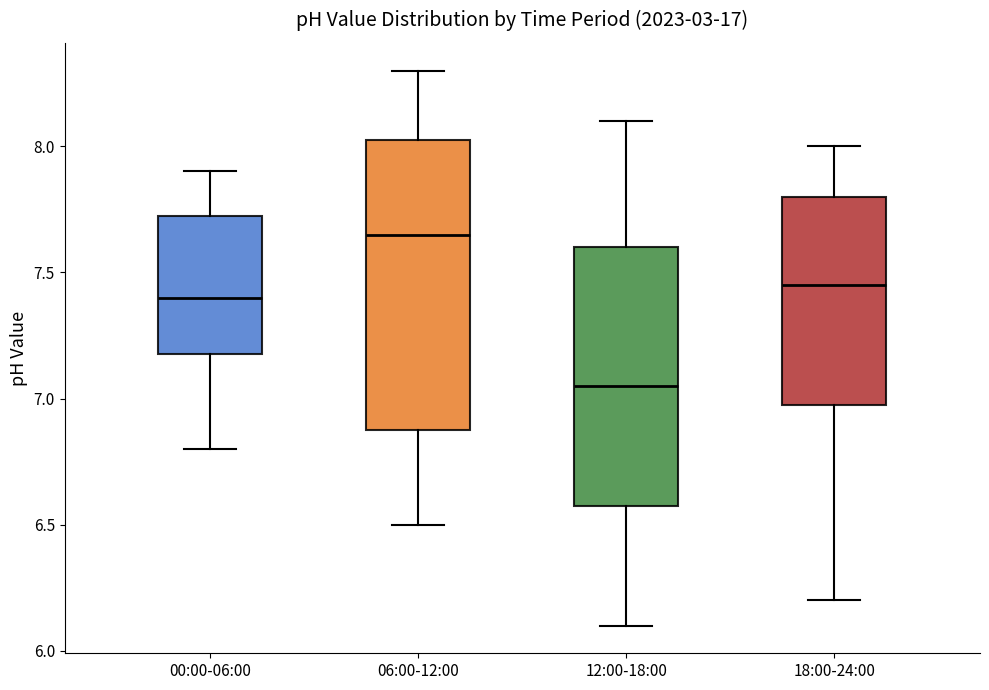

Which box is the tallest, from its lower edge to its upper edge?

06:00-12:00